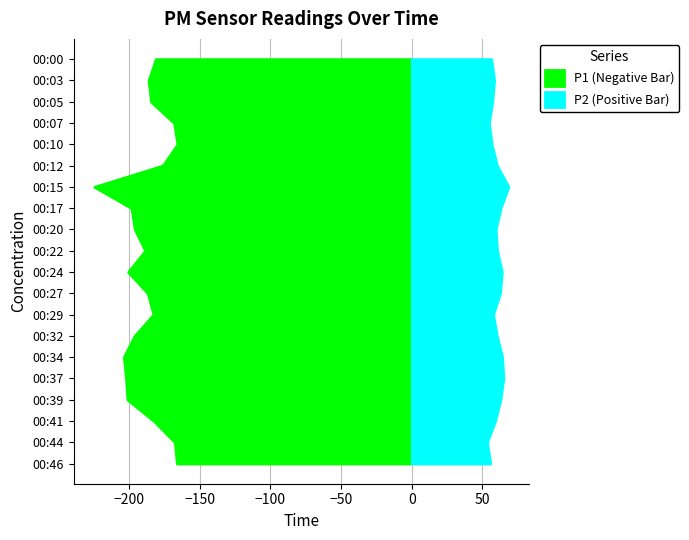

Reading left to right, transcribe all the data shown in this chart.

P1: 00:00=181.0	00:03=186.1	00:05=184.3	00:07=168.0	00:10=165.6	00:12=176.0	00:15=224.4	00:17=198.2	00:20=195.8	00:22=188.4	00:24=200.5	00:27=186.6	00:29=182.6	00:32=195.9	00:34=203.6	00:37=202.0	00:39=201.0	00:41=182.3	00:44=167.5	00:46=166.1
P2: 00:00=56.2	00:03=58.2	00:05=56.9	00:07=54.5	00:10=56.5	00:12=60.2	00:15=68.3	00:17=62.8	00:20=59.3	00:22=60.3	00:24=63.7	00:27=62.4	00:29=57.5	00:32=60.1	00:34=63.9	00:37=64.8	00:39=62.6	00:41=58.9	00:44=53.2	00:46=55.5